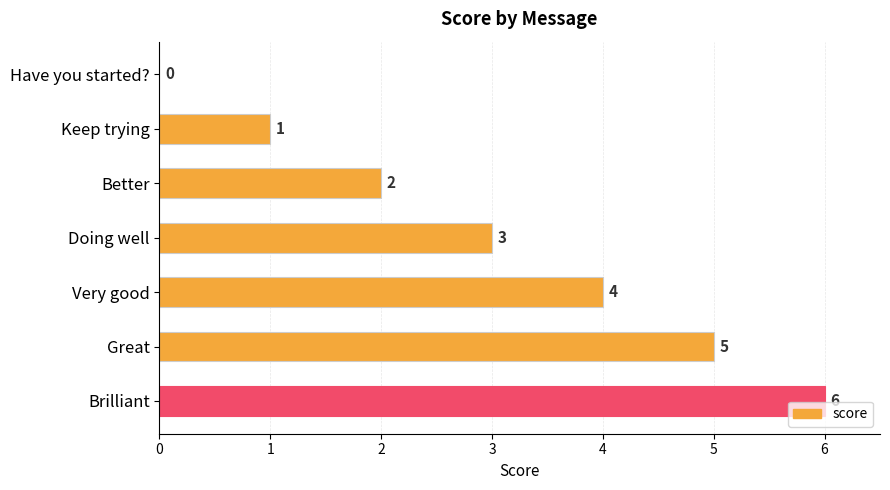

What is the change in value from Better to Great?

+3